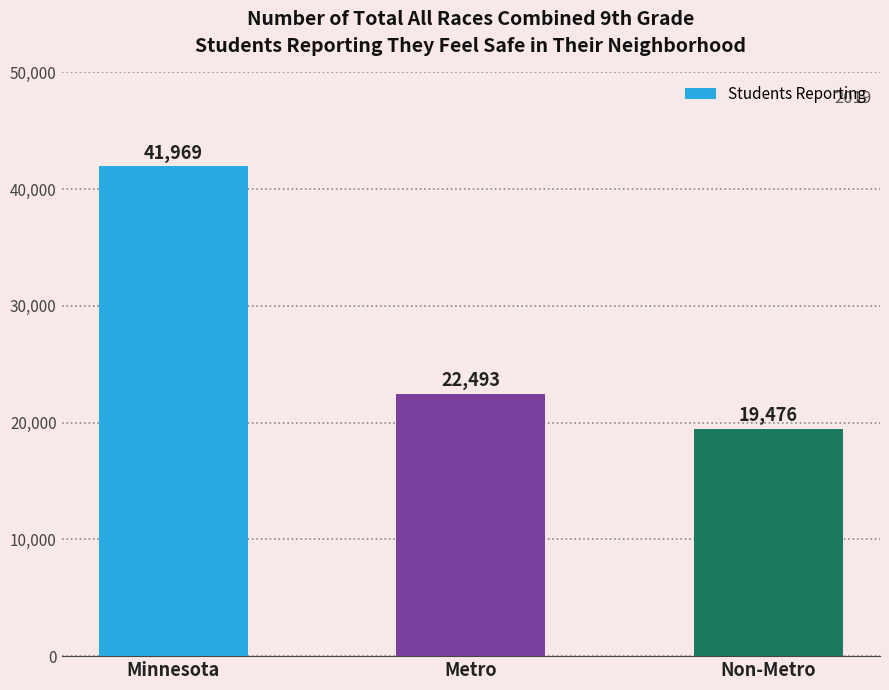

Reading left to right, list all the values displayed in this chart.

Minnesota=41969	Metro=22493	Non-Metro=19476